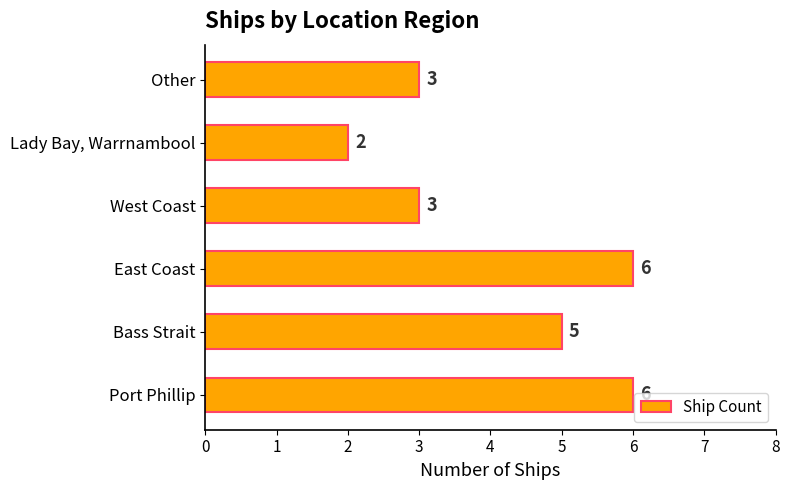

What is the average value?

4